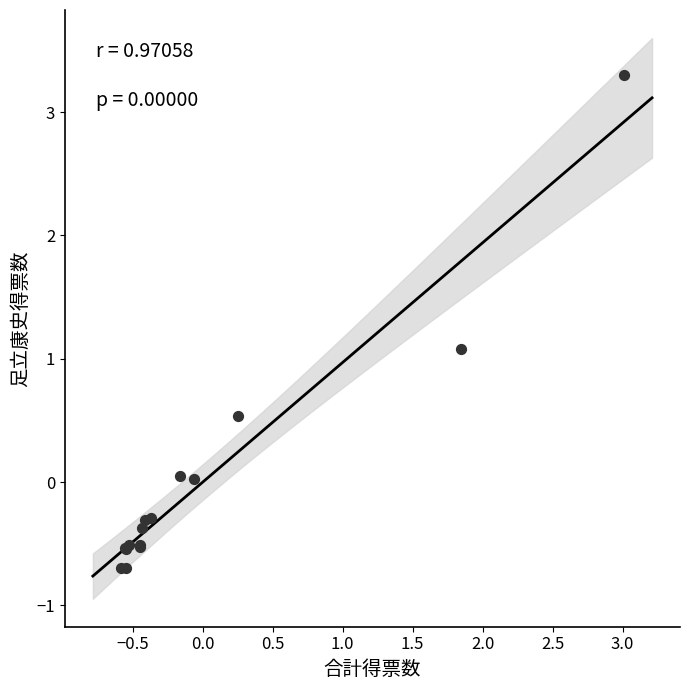

What Y value in the scatter plot is closest to 1?

1.1